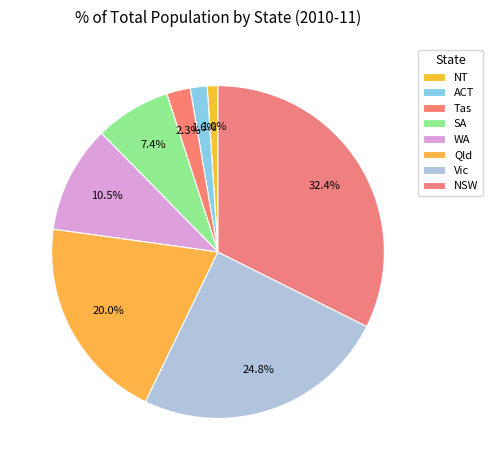

True or false: SA accounts for 7% of the total.

True